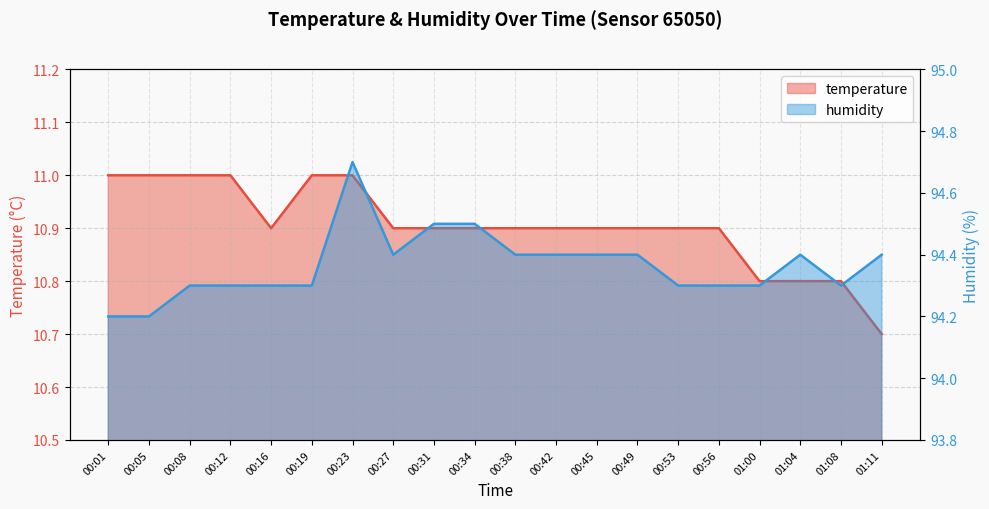

Reading right to left, list all the values displayed in this chart.

temperature: 01:11=10.7	01:08=10.8	01:04=10.8	01:00=10.8	00:56=10.9	00:53=10.9	00:49=10.9	00:45=10.9	00:42=10.9	00:38=10.9	00:34=10.9	00:31=10.9	00:27=10.9	00:23=11.0	00:19=11.0	00:16=10.9	00:12=11.0	00:08=11.0	00:05=11.0	00:01=11.0
humidity: 01:11=94.4	01:08=94.3	01:04=94.4	01:00=94.3	00:56=94.3	00:53=94.3	00:49=94.4	00:45=94.4	00:42=94.4	00:38=94.4	00:34=94.5	00:31=94.5	00:27=94.4	00:23=94.7	00:19=94.3	00:16=94.3	00:12=94.3	00:08=94.3	00:05=94.2	00:01=94.2